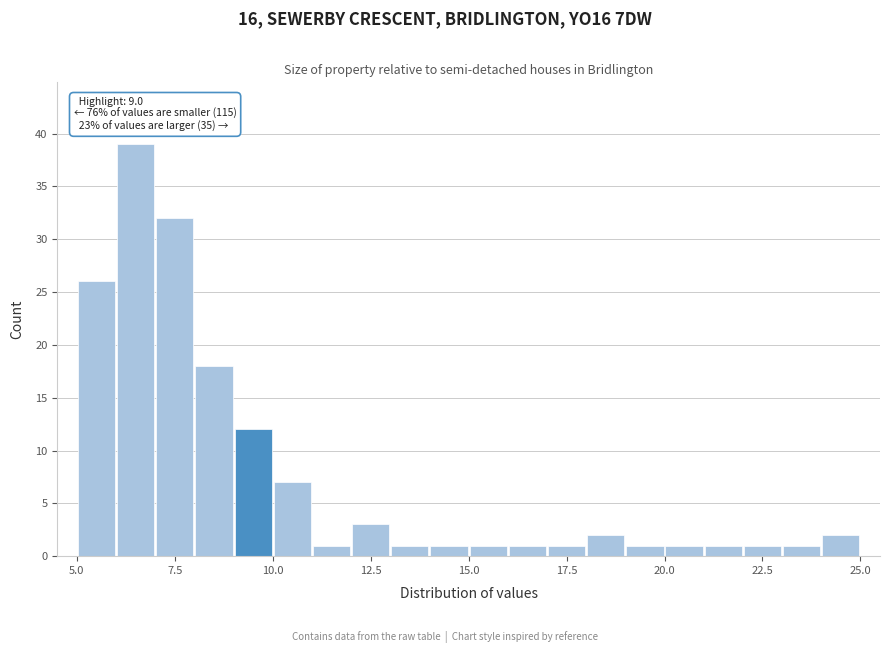

Read against the x-axis, roughly where is the centre of the tallest bar?

6.5